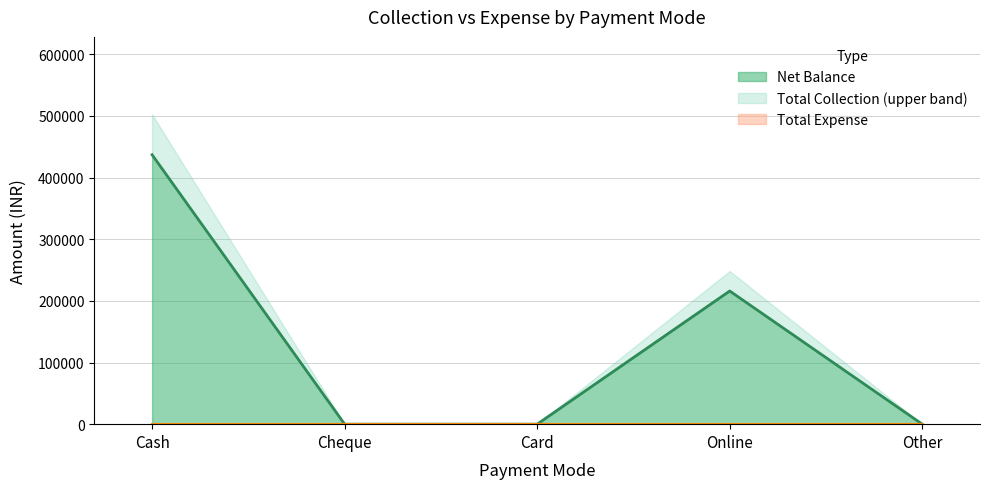

The value of Net Balance at Card is 0. True or false?

True